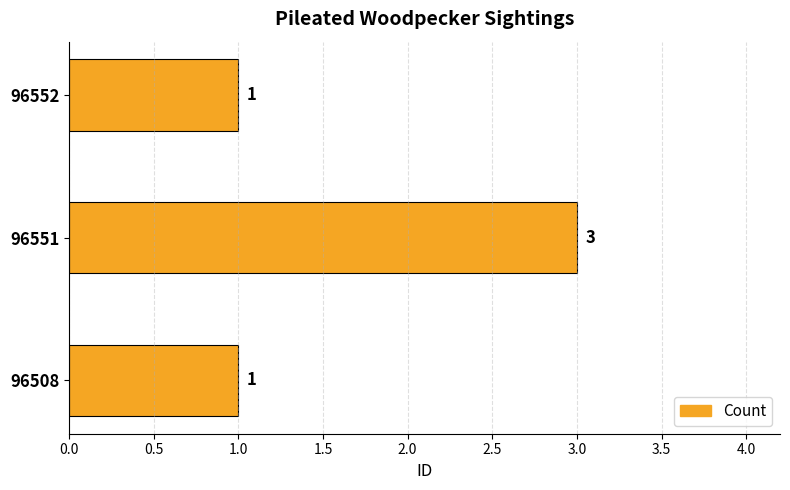

What is the ratio of the value at 96508 to the value at 96552?

1.0